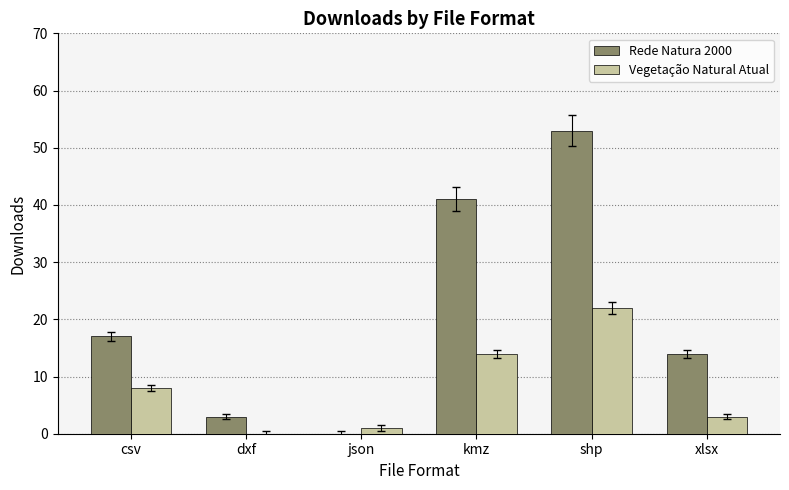

What is the approximate value of Vegetação Natural Atual at shp?

22